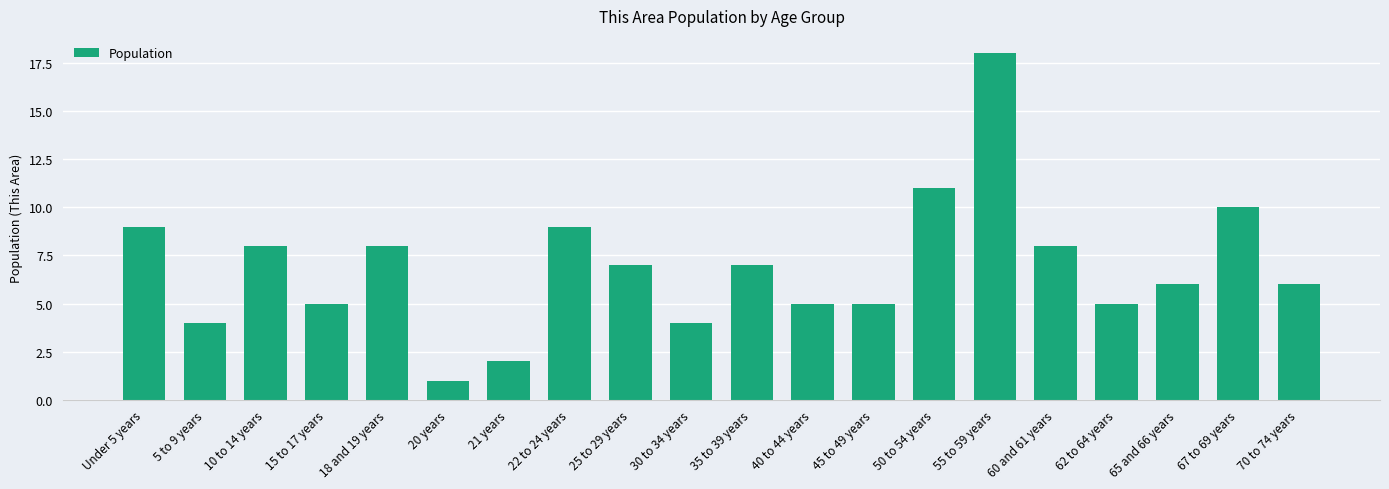

Count the number of categories in the chart.

20